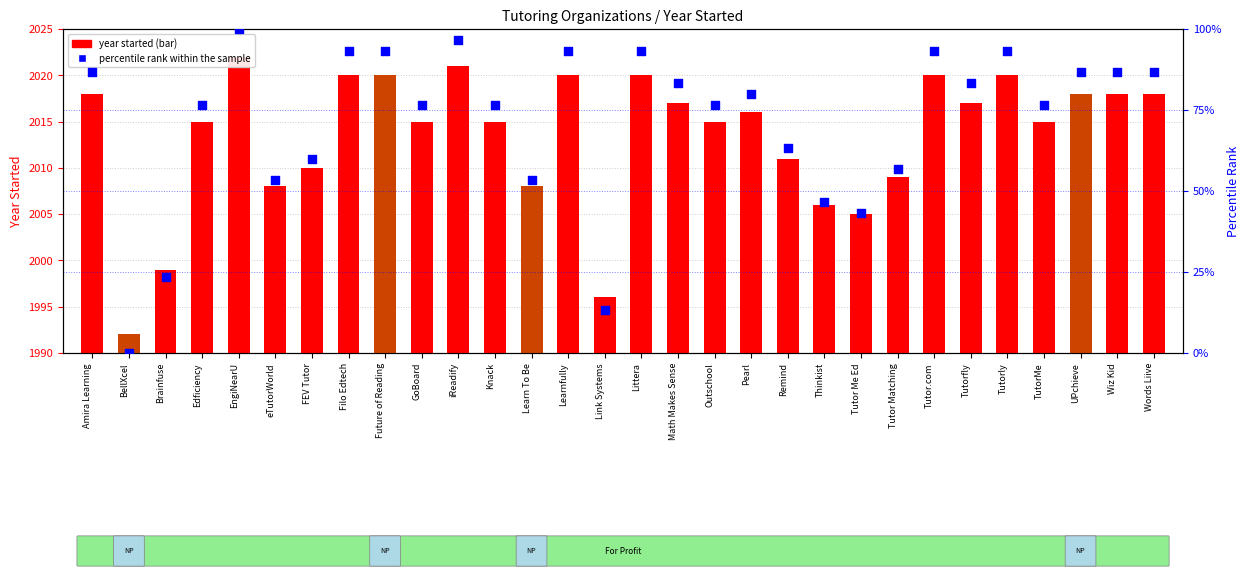

What is the change in value from Link Systems to Tutorly?

+80.0